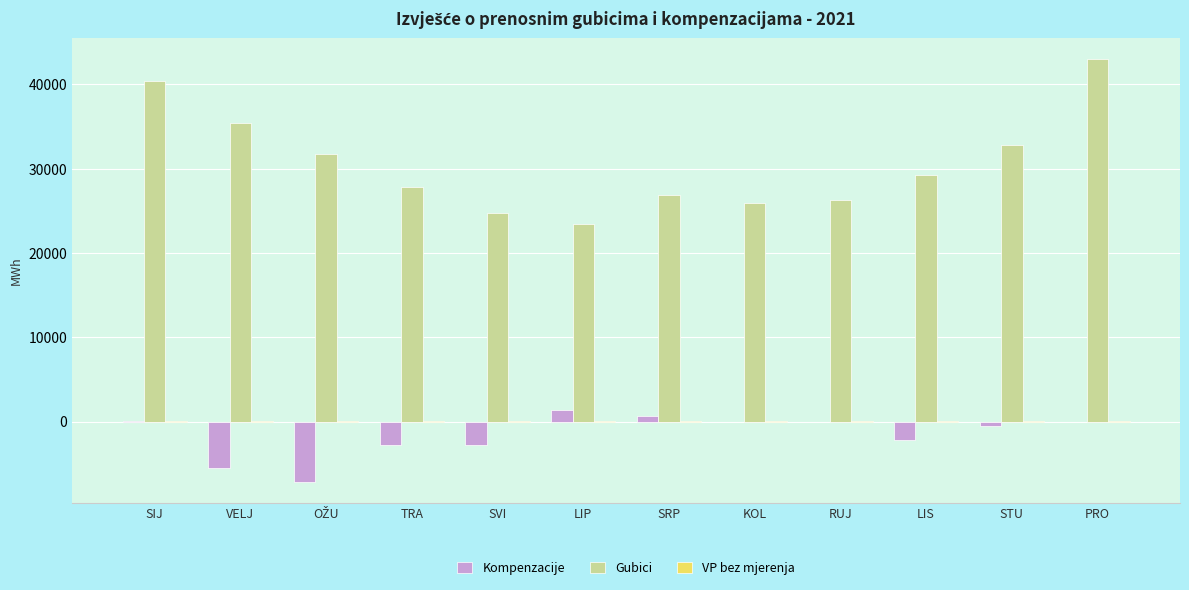

Which series has the largest total across all categories?

Gubici